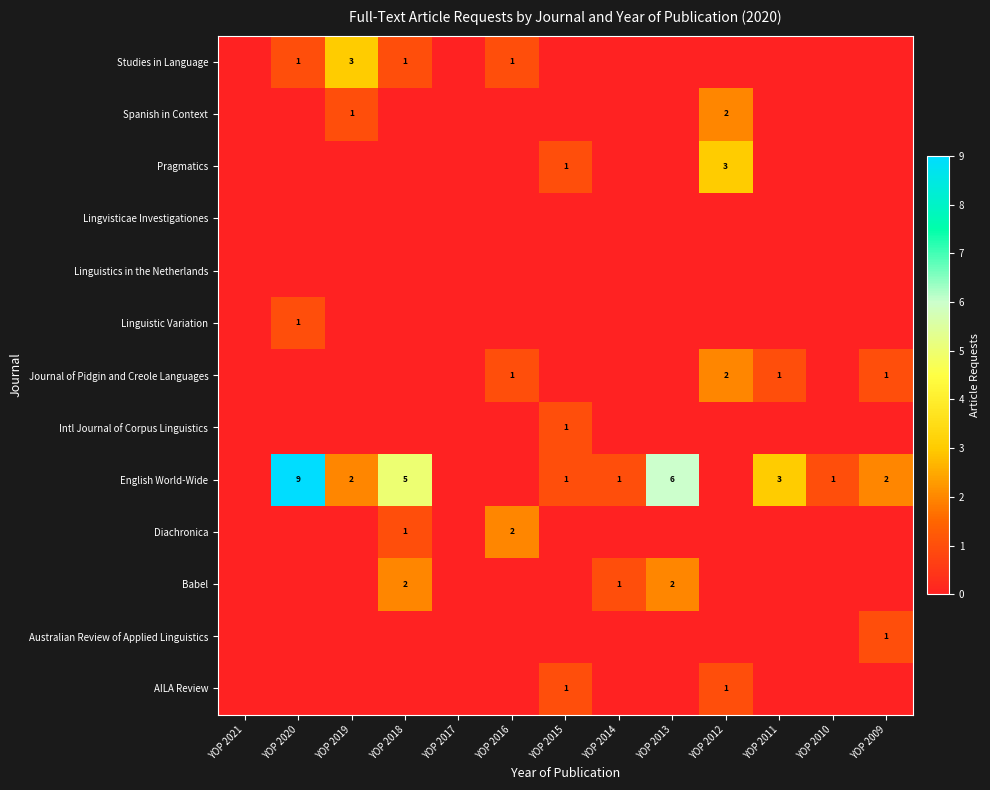

The value of Diachronica at YOP 2018 is 2. True or false?

False